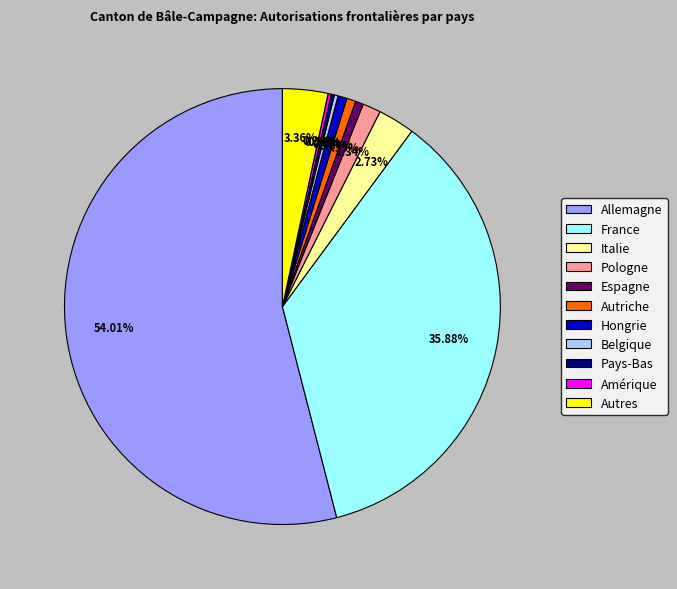

To the nearest percent, what is the difference between the largest and smallest slice percentages?

54%